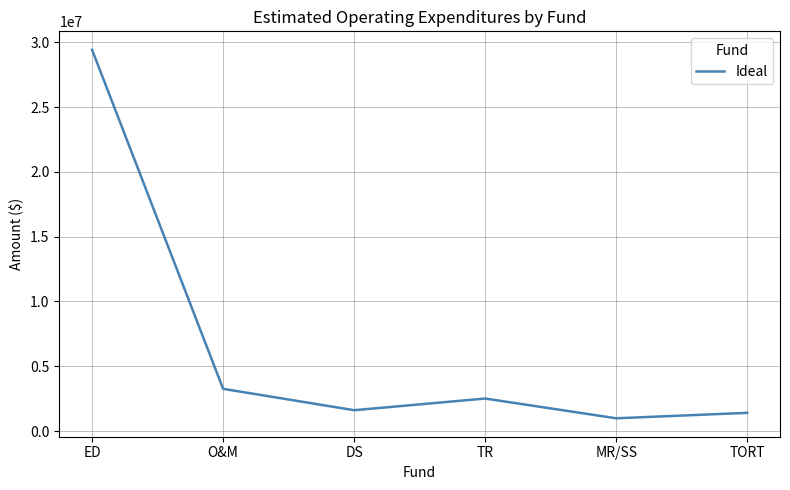

Where is the first local minimum?

DS